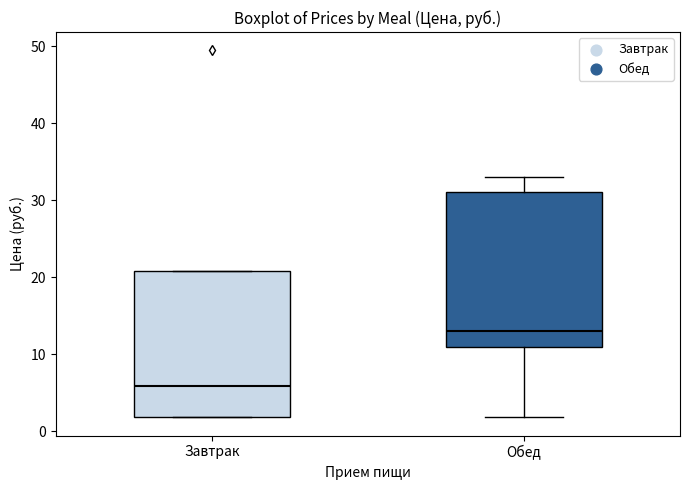

Which box is the tallest, from its lower edge to its upper edge?

Обед